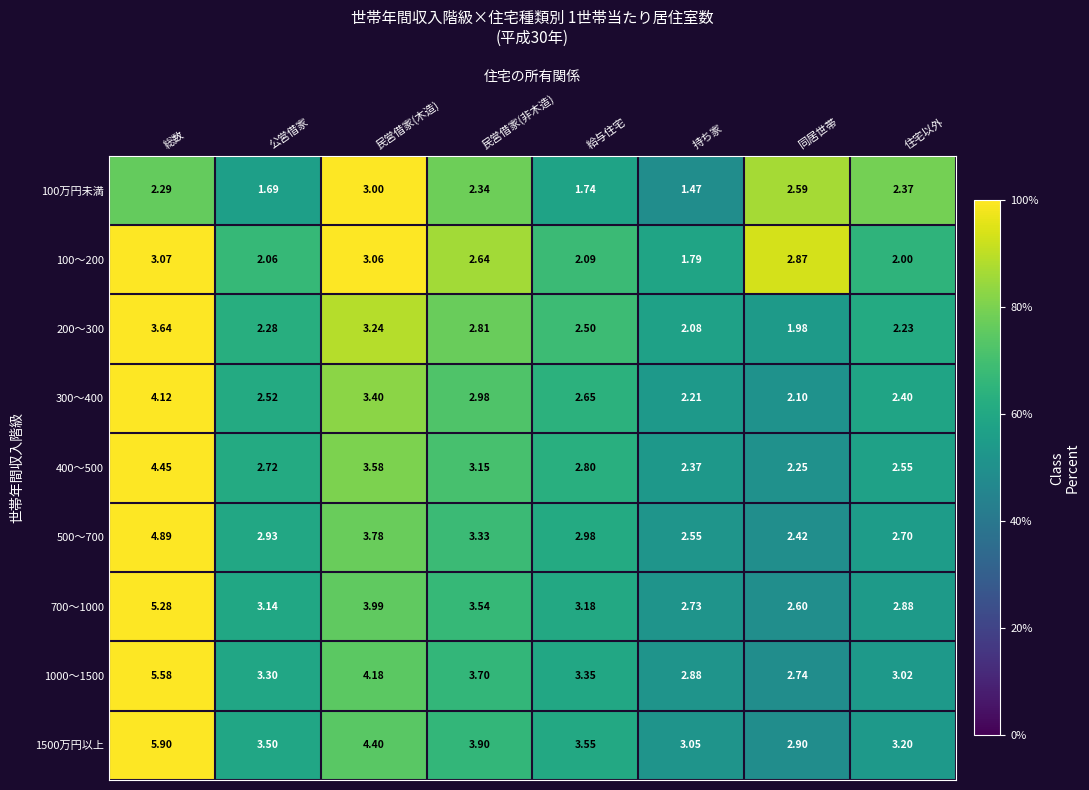

Which label corresponds to the smallest value in the chart?

持ち家